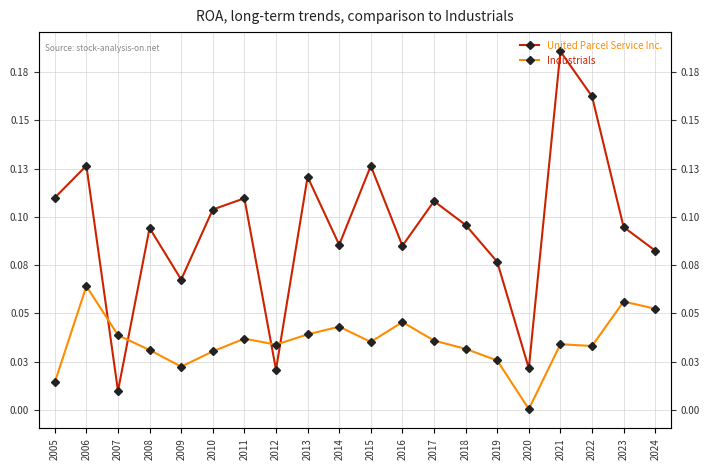

What is the sum of all United Parcel Service Inc. values?

1.9